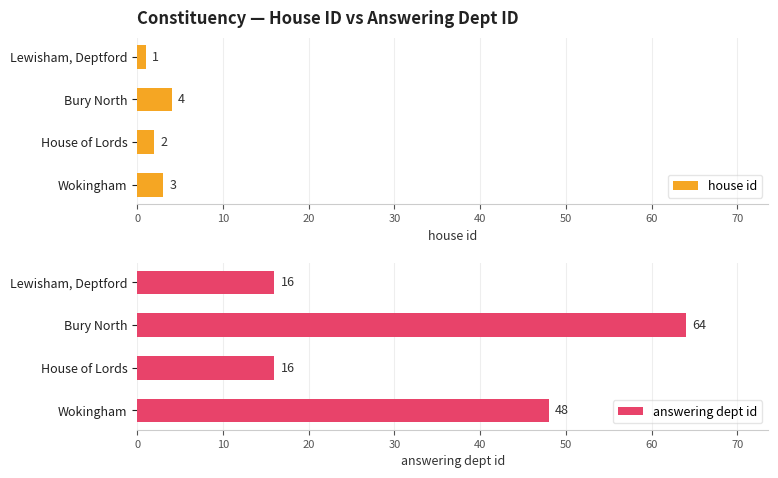

At which label is house id closest to 2?

House of Lords